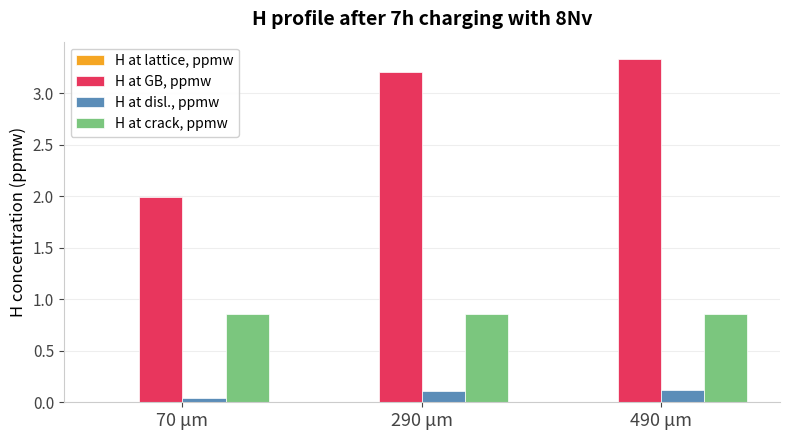

Does the chart contain stacked bars?

No